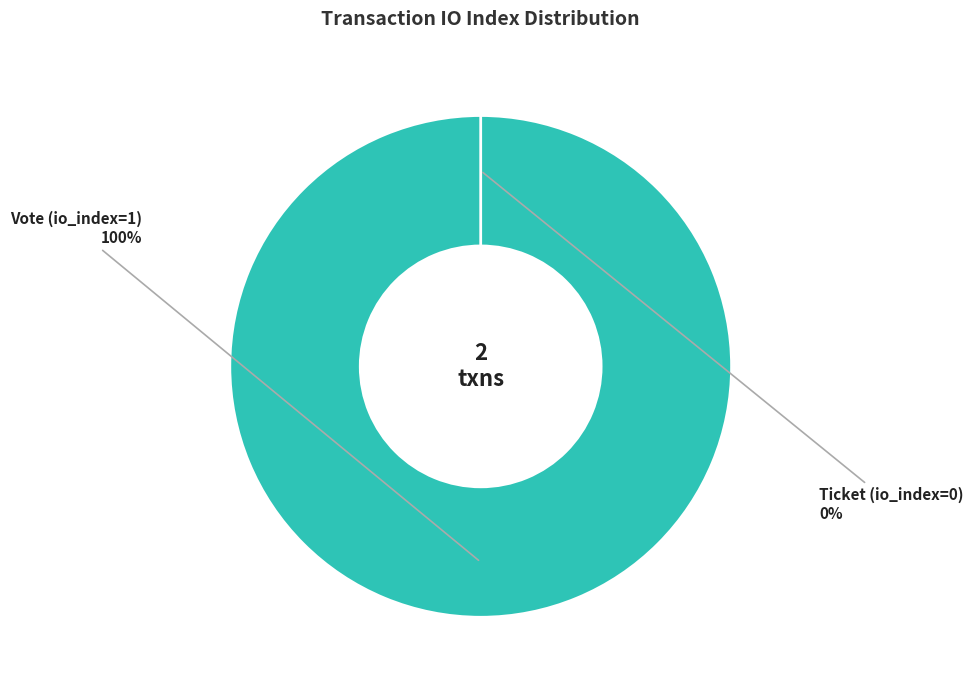

Which slice represents more than half of the pie?

Vote (io_index=1)